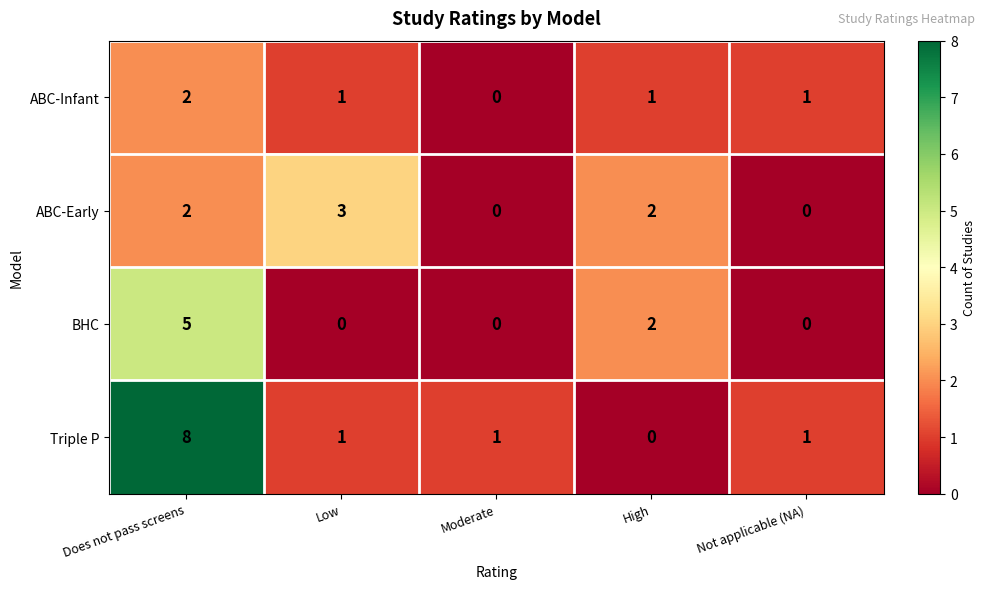

Which series has the widest spread of values?

Triple P